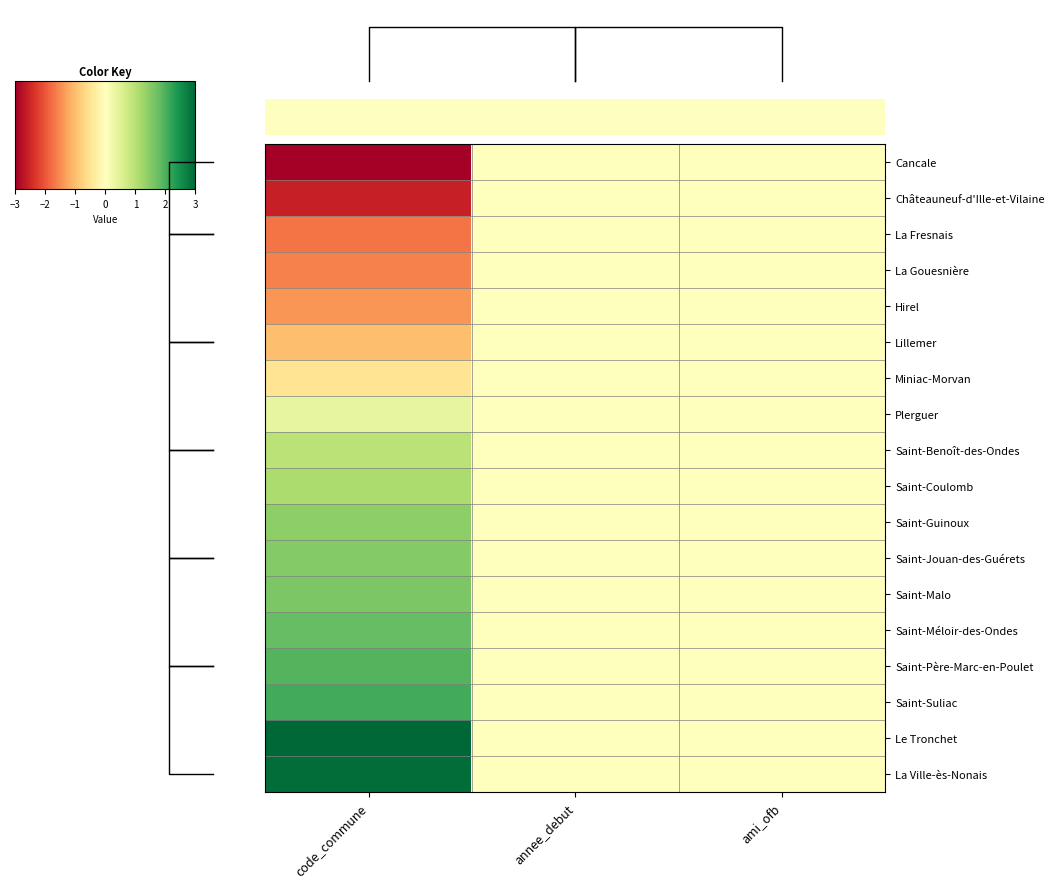

What is the difference between the La Ville-ès-Nonais values at code_commune and annee_debut?

2.9